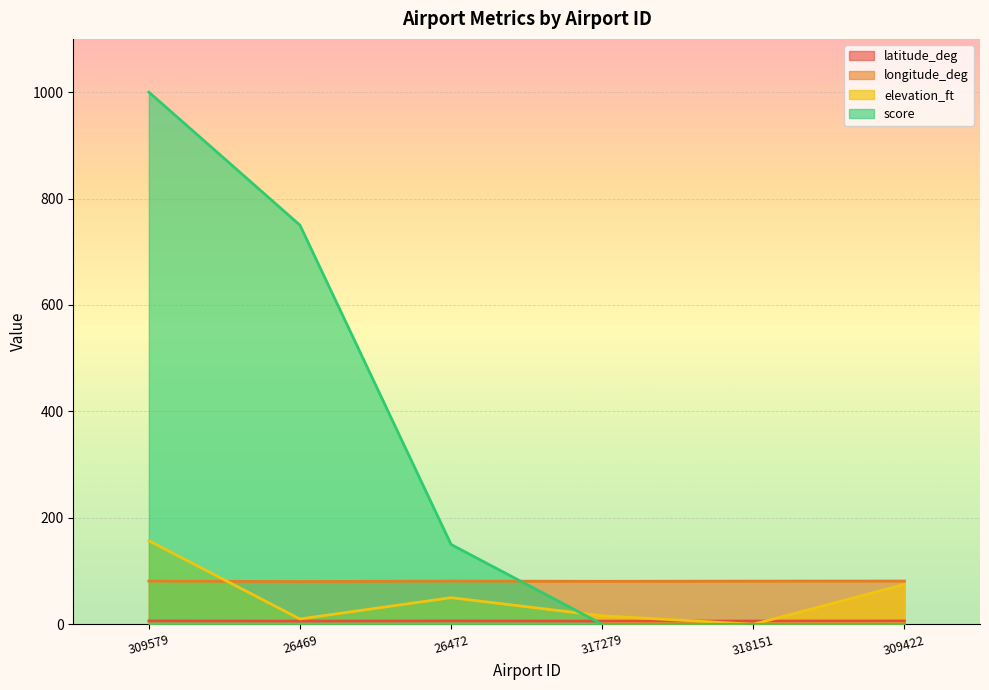

What is the difference between the highest and lowest values at 309422?

81.3